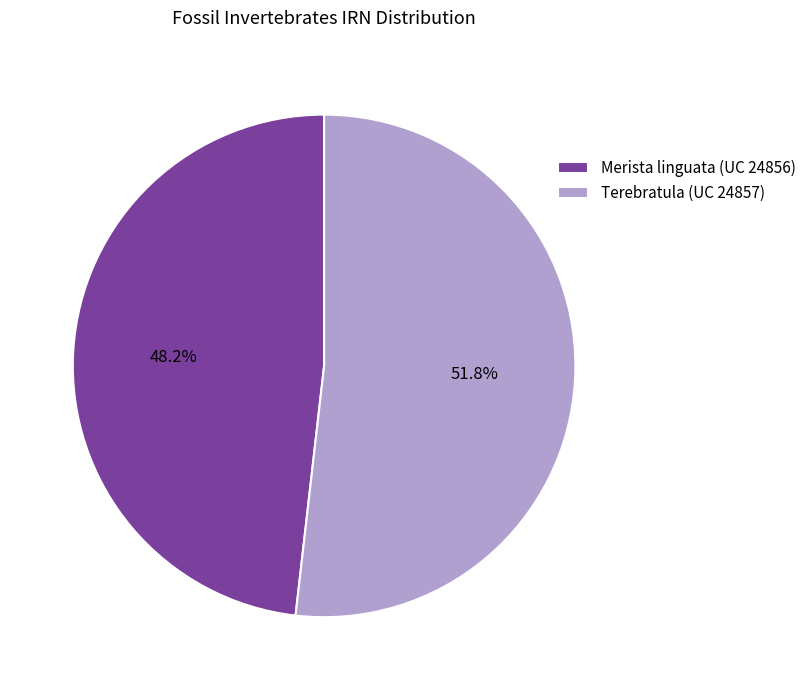

Rank the categories by value from highest to lowest.

Terebratula (UC 24857), Merista linguata (UC 24856)